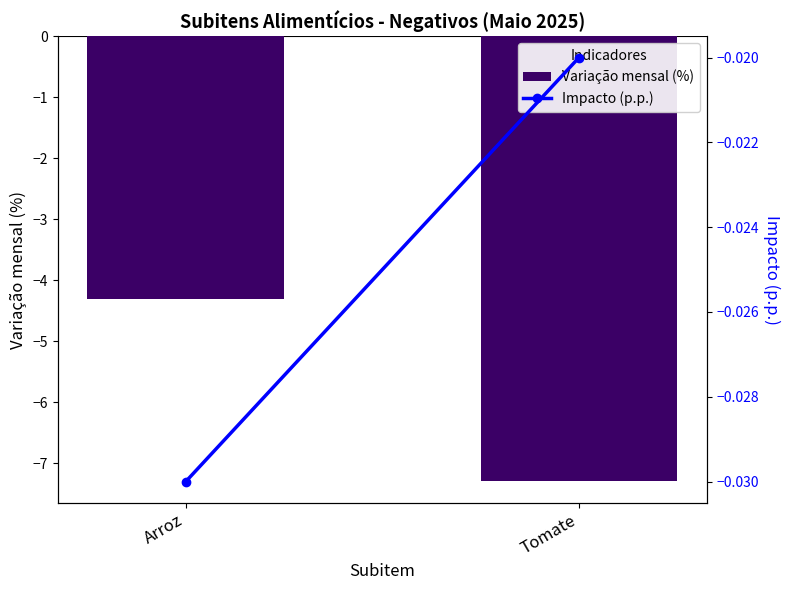

Reading left to right, extract all data points from this chart.

Variação mensal (%): Arroz=-4.3	Tomate=-7.3
Impacto (p.p.): Arroz=-0.0	Tomate=-0.0